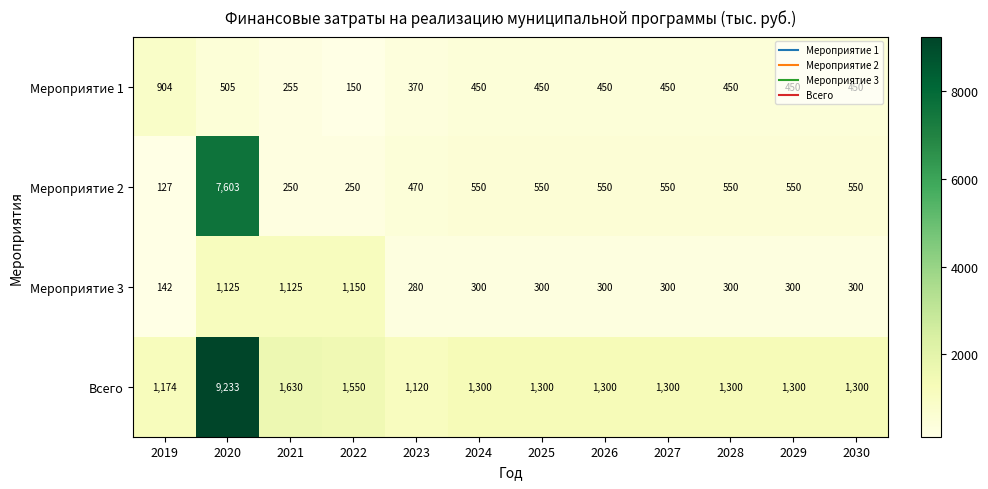

What is the spread (max minus min) of values at 2027?

1000